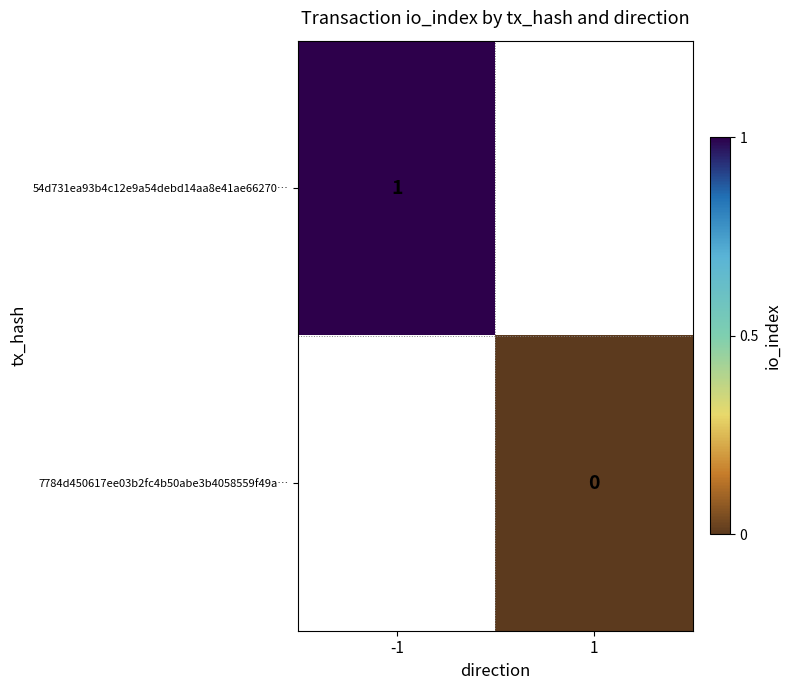

True or false: 54d731ea93b4c12e9a54debd14aa8e41ae66270… has a value of 2 at -1.

False